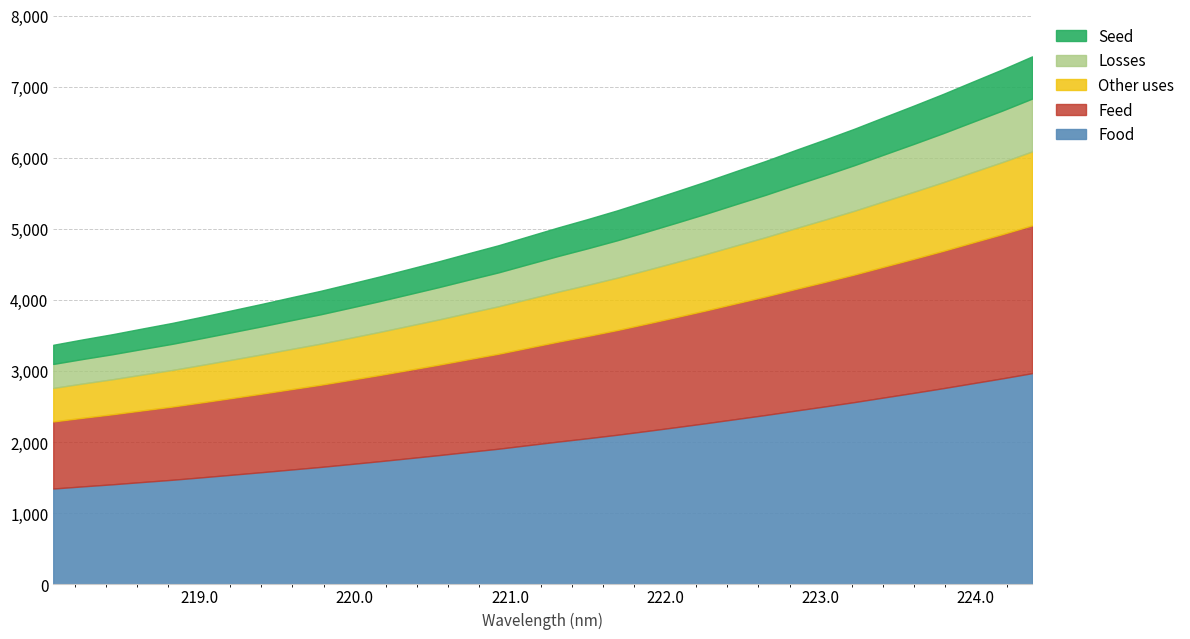

What is the average value?

5109.6